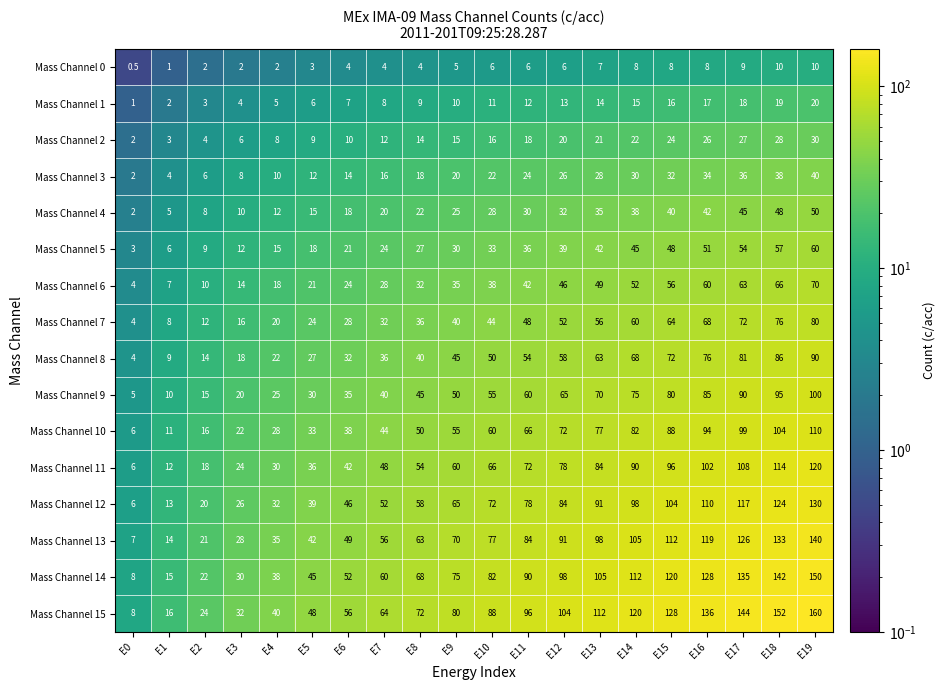

What is the sum of the Mass Channel 11 values at E6 and E15?

138.0